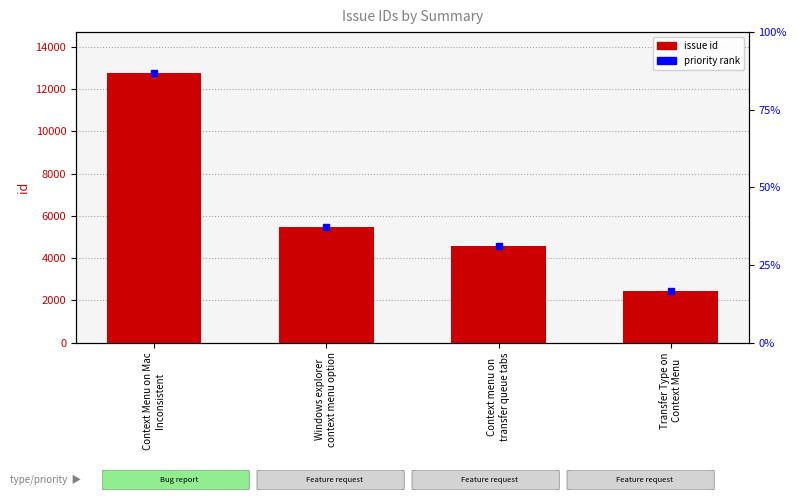

What is the difference between the values at Windows explorer
context menu option and Context menu on
transfer queue tabs?

903